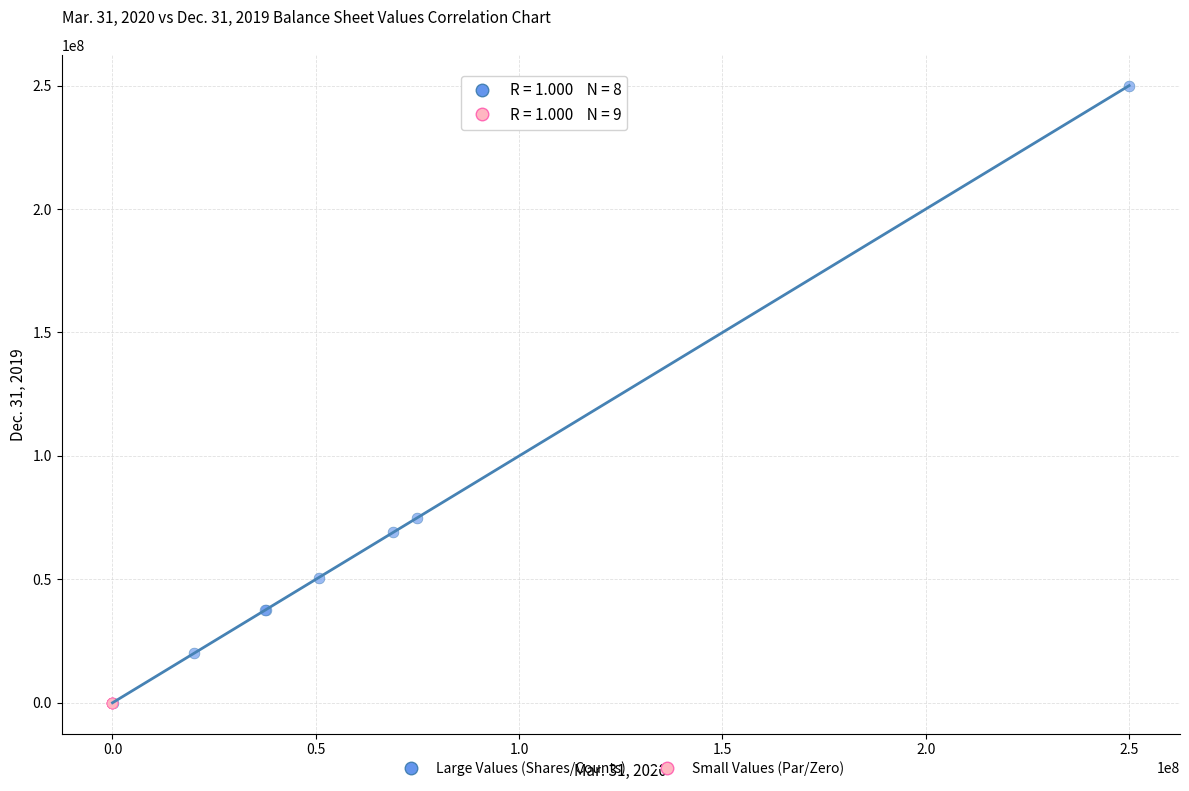

Which series contains the highest Y value?

Large Values (Shares/Counts)